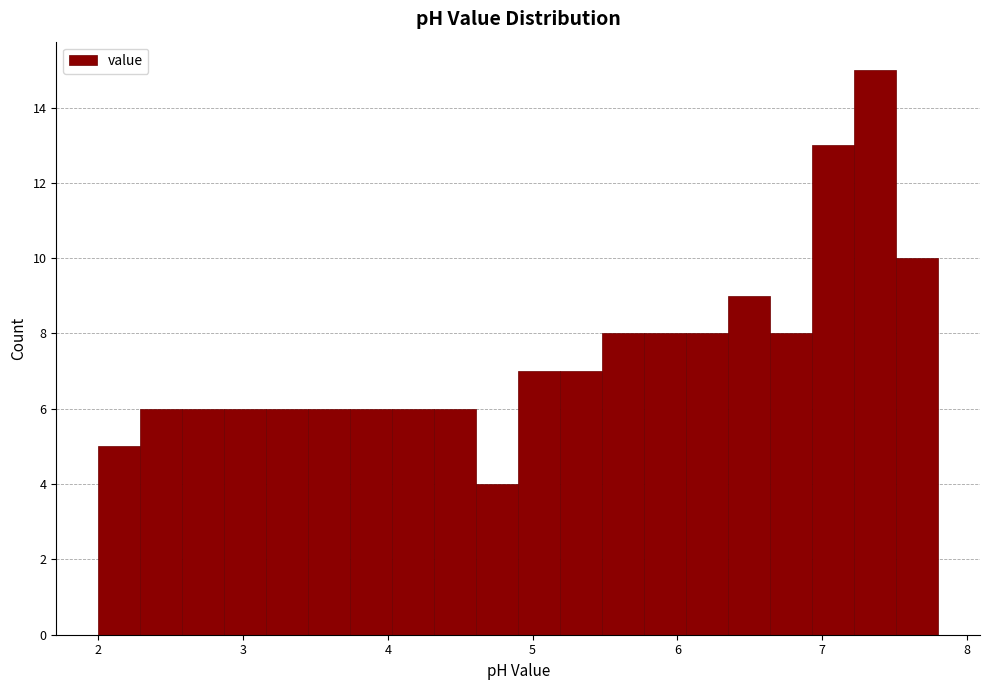

Around what value on the x-axis is the tallest bar? Give the approximate position of its centre, as read against the axis.

7.4